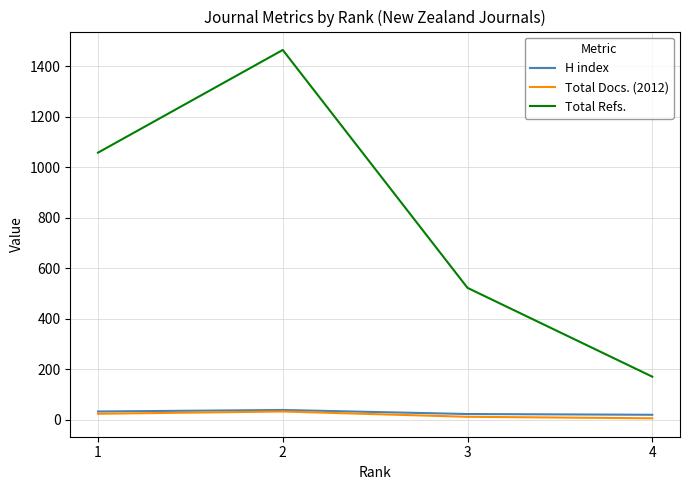

How many Total Refs. values are between 522 and 1465?

3